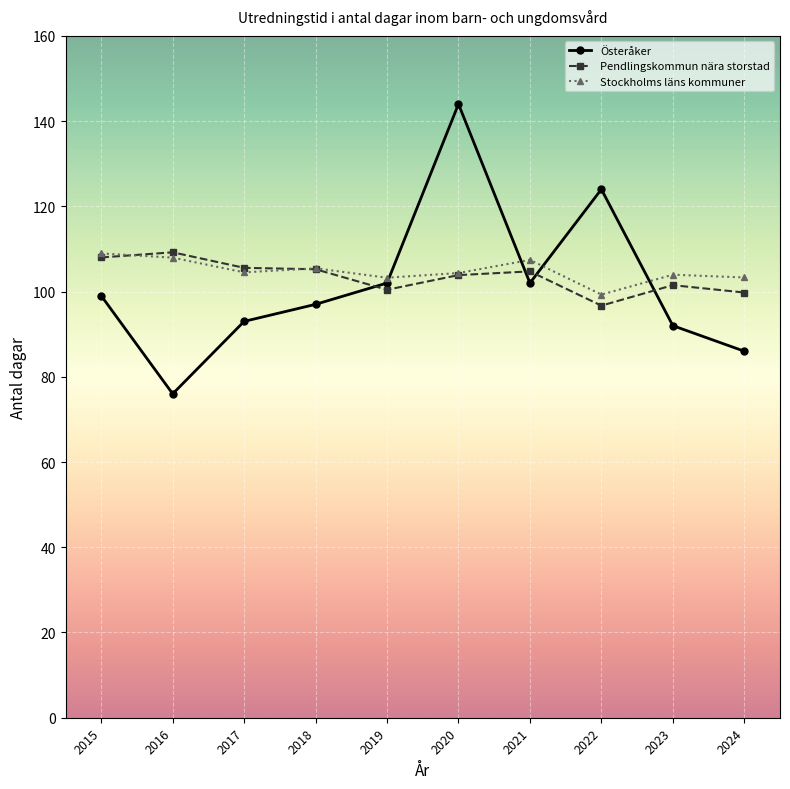

What is the value of the Stockholms läns kommuner point at the 3rd from the left?

104.5